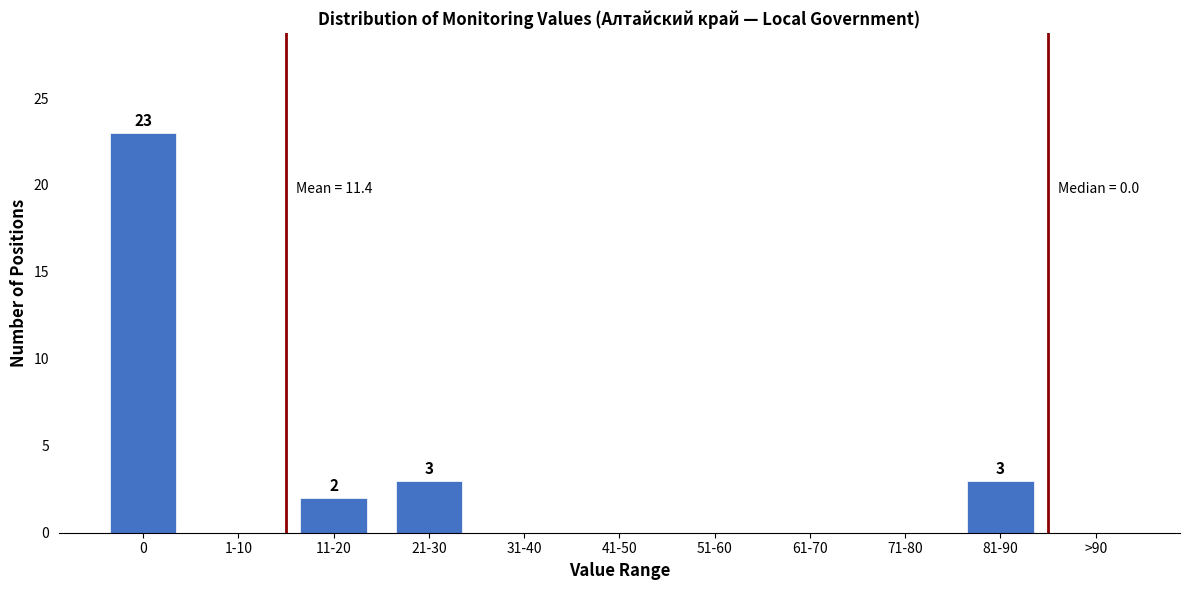

Reading right to left, extract all data points from this chart.

>90=0	81-90=3	71-80=0	61-70=0	51-60=0	41-50=0	31-40=0	21-30=3	11-20=2	1-10=0	0=23